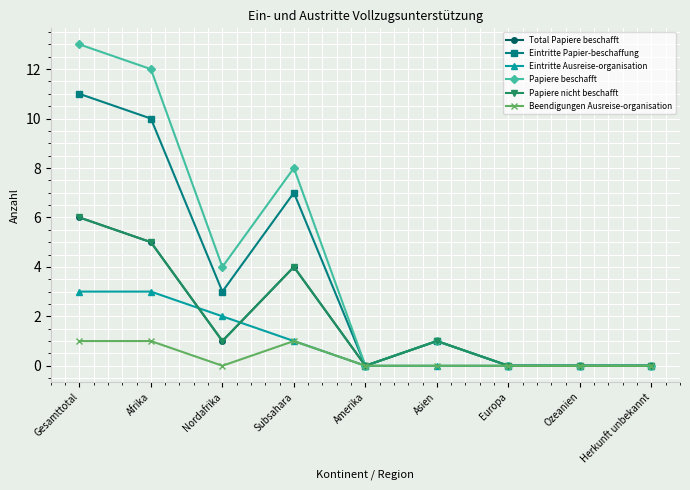

Rank the series by their maximum value, from highest to lowest.

Papiere beschafft, Eintritte Papier-beschaffung, Total Papiere beschafft, Papiere nicht beschafft, Eintritte Ausreise-organisation, Beendigungen Ausreise-organisation